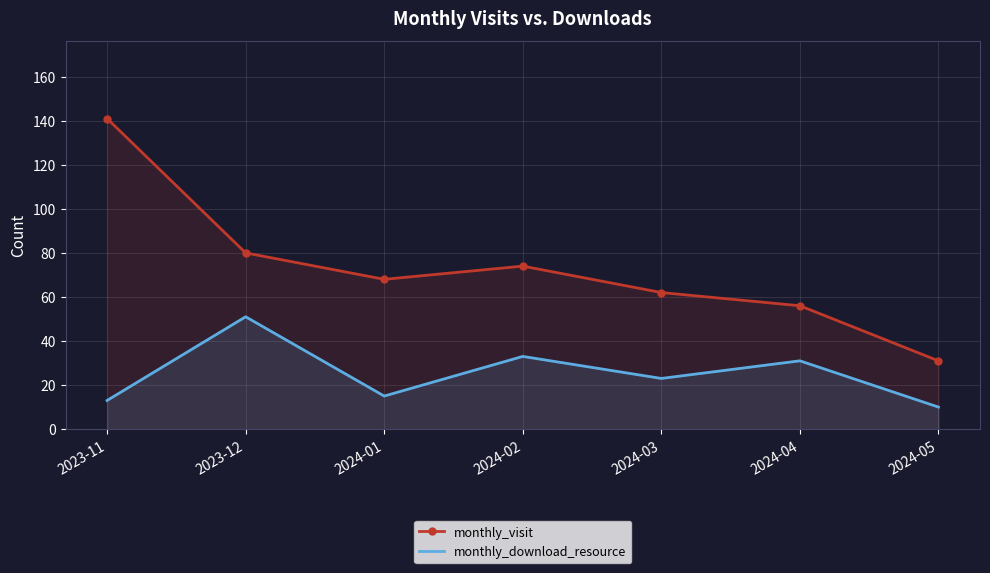

Reading right to left, transcribe all the data shown in this chart.

monthly_visit: 31	56	62	74	68	80	141
monthly_download_resource: 10	31	23	33	15	51	13